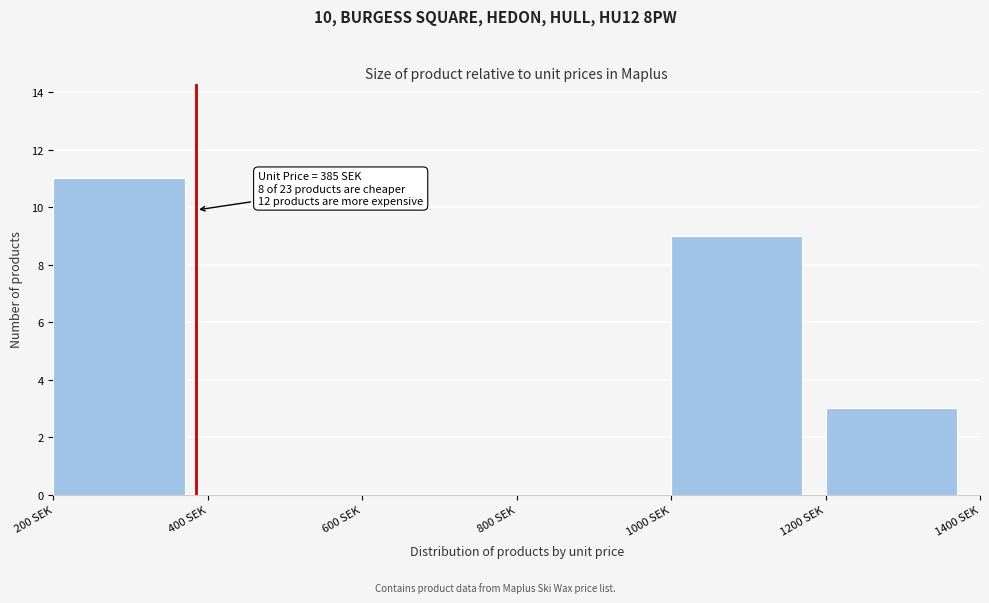

Over which range of the x-axis is the bar tallest?

200 to 400